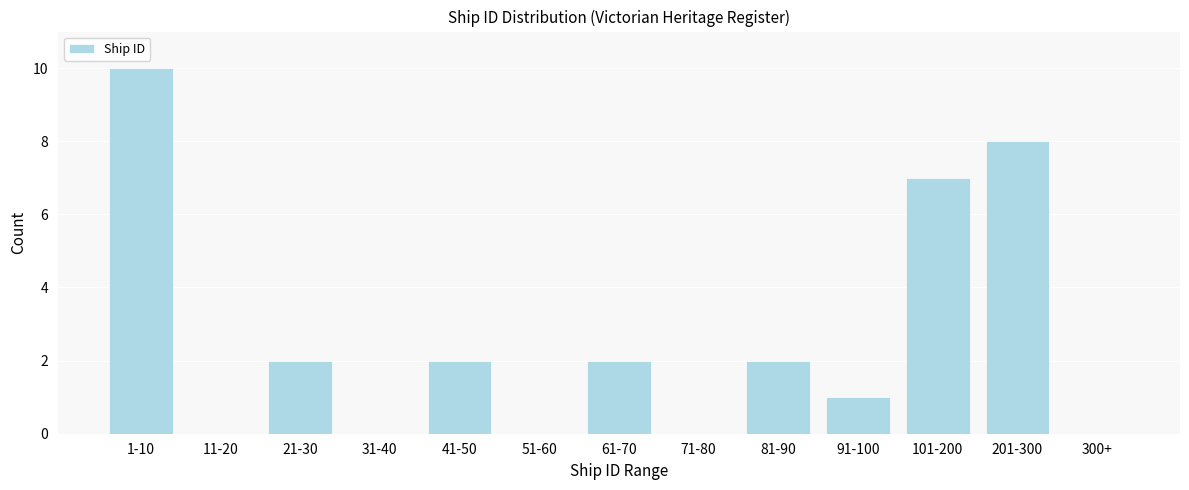

Reading right to left, extract all data points from this chart.

300+=0	201-300=8	101-200=7	91-100=1	81-90=2	71-80=0	61-70=2	51-60=0	41-50=2	31-40=0	21-30=2	11-20=0	1-10=10